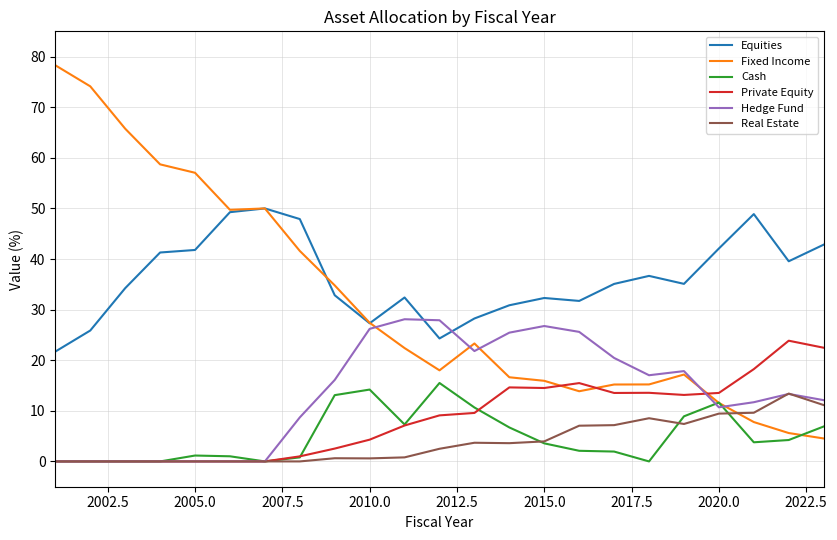

Which series has the widest spread of values?

Fixed Income